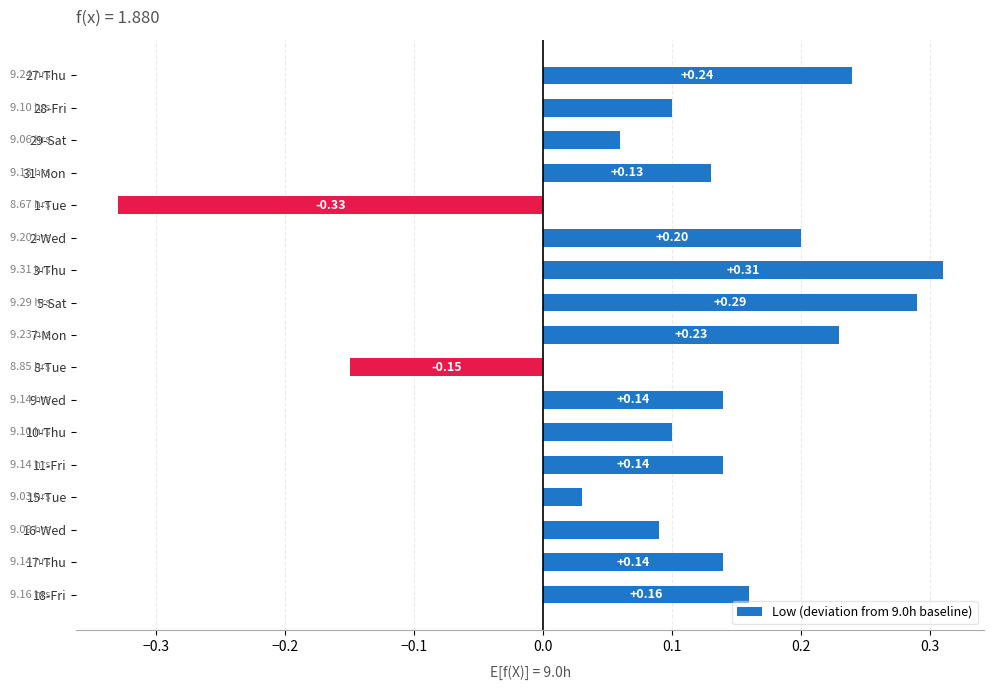

Which has a higher value, 16-Wed or 10-Thu?

10-Thu